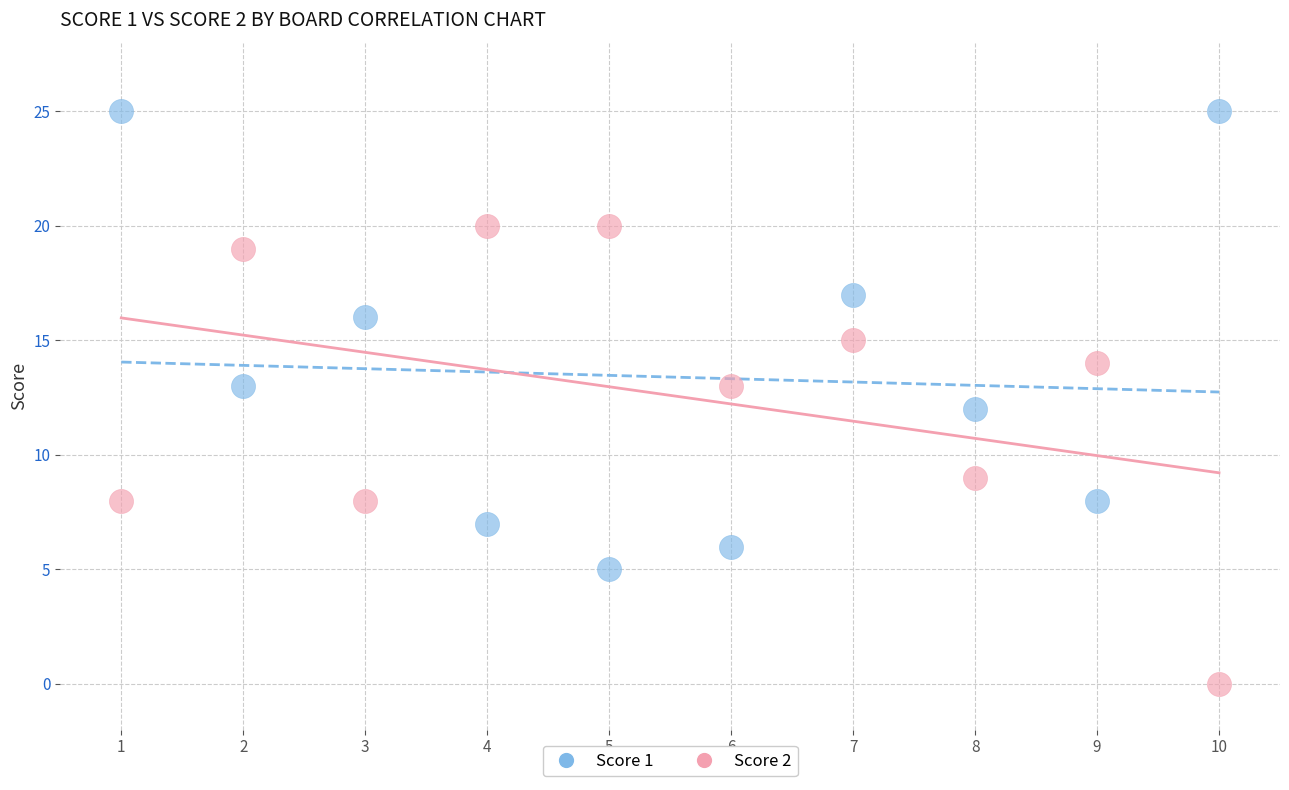

Which series reaches the maximum Y coordinate?

Score 1